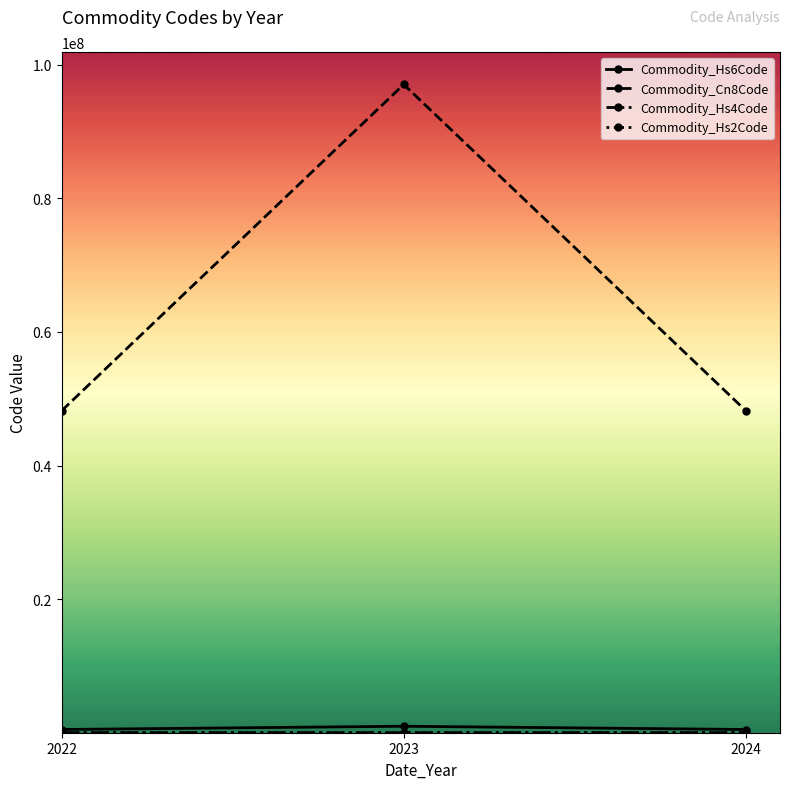

At how many categories does at least one series exceed 3681620?

3